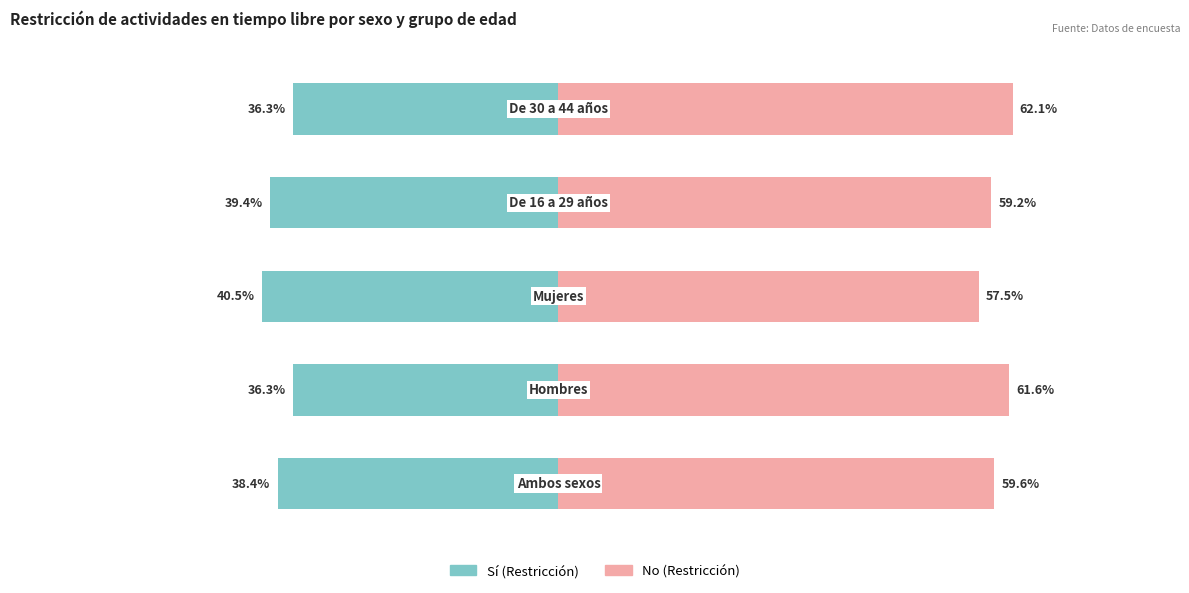

What is the minimum value shown in the chart?

36.3